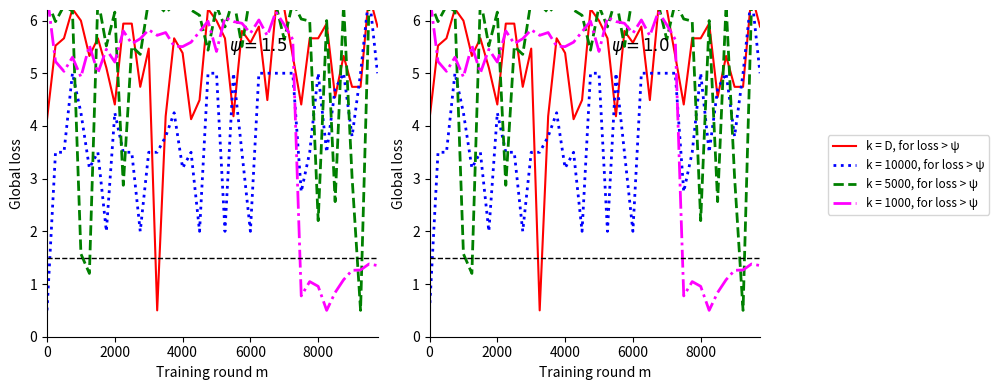

What is the value of the 4th point from the left?

6.2